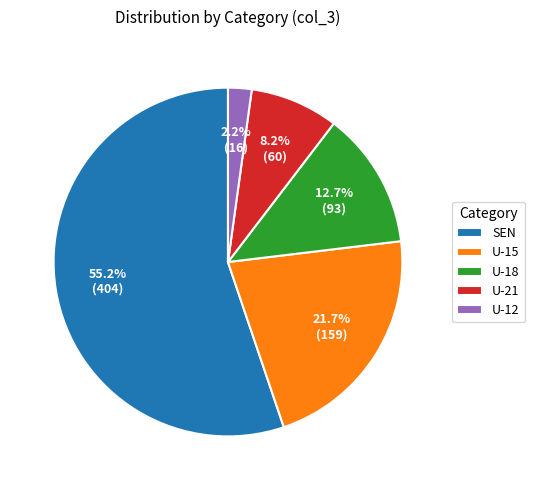

To the nearest percent, what is the combined percentage of SEN and U-21?

63%